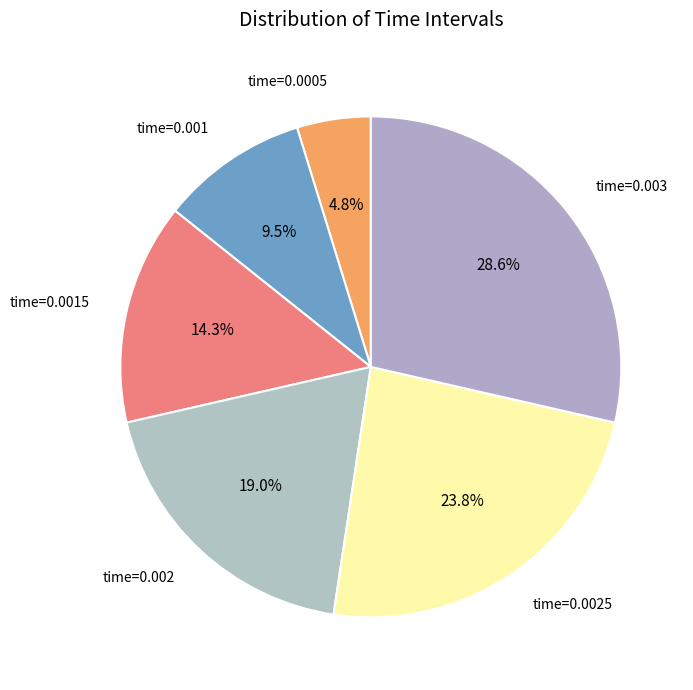

How many segments does this pie chart have?

6